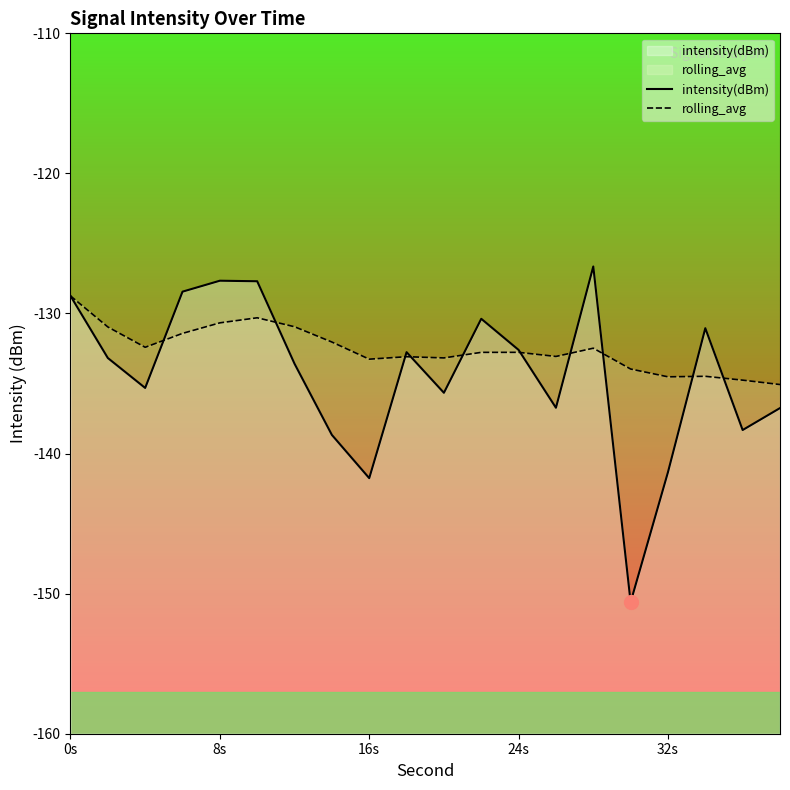

What is the maximum value shown in the chart?

-126.6